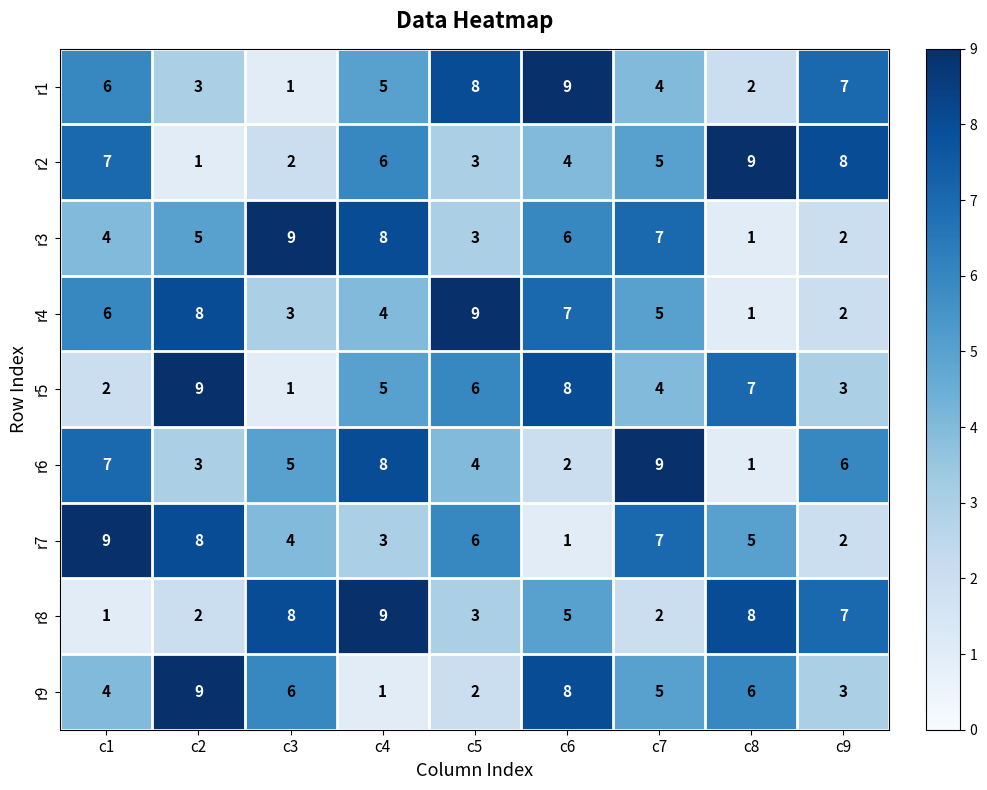

Count the r1 values in the range 3 to 7.

5